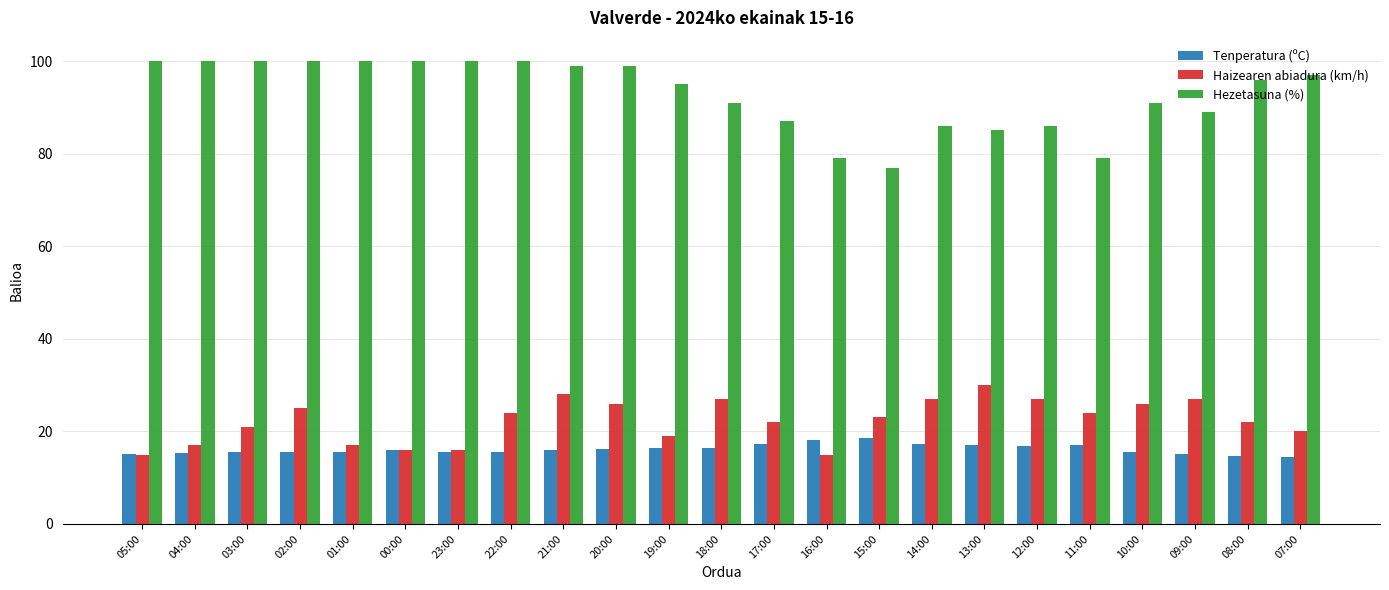

The value of Haizearen abiadura (km/h) at 23:00 is 26.8. True or false?

False